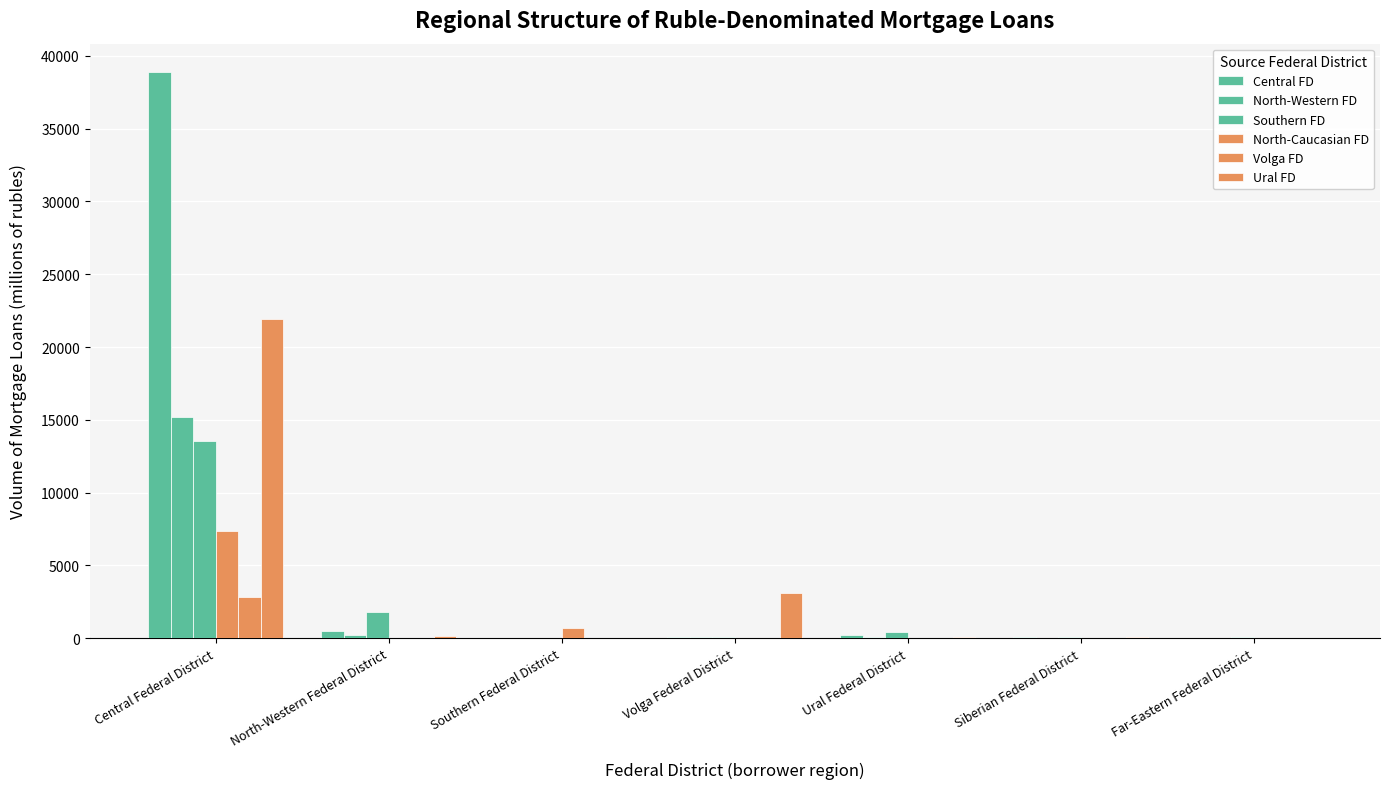

What is the lowest value of the North-Western FD series?

9